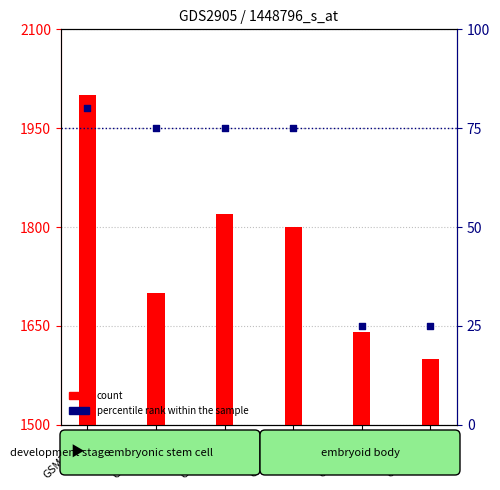

What is the total value across all series at GSM72621?

1625